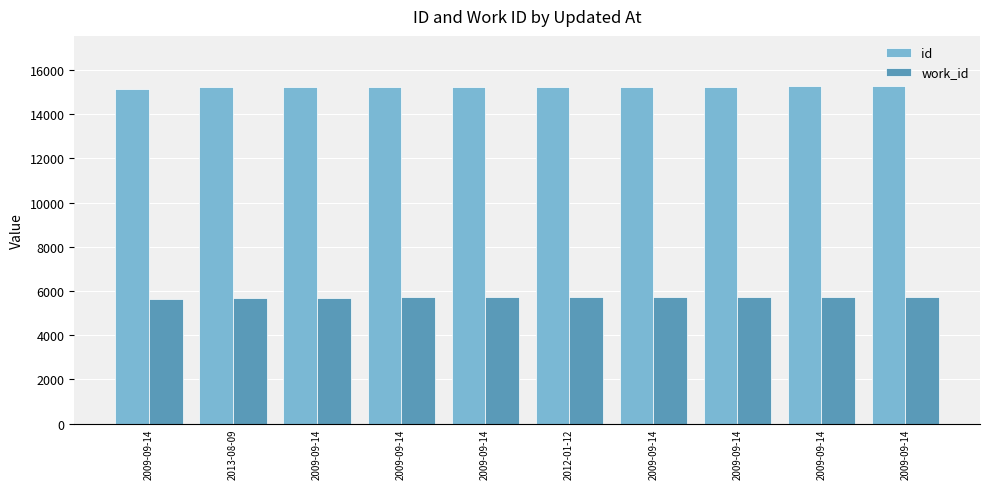

Is the value of id at 2009-09-14 greater than the value of work_id at 2009-09-14?

Yes